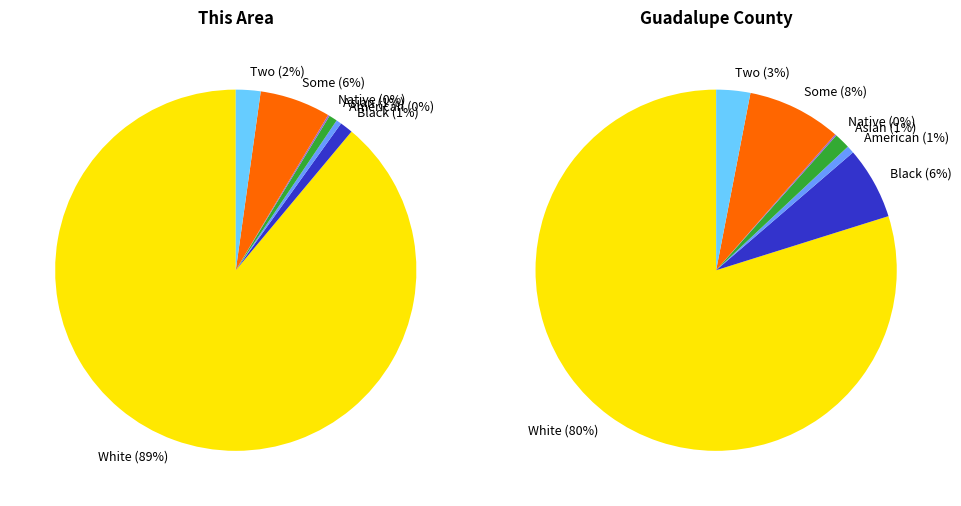

What percentage is the Asian alone slice, to the nearest percent?

1%